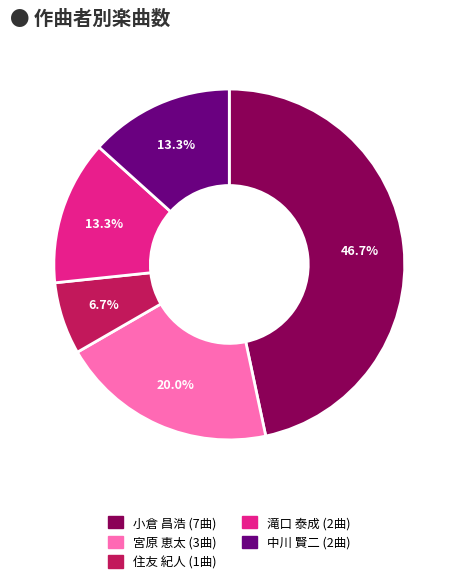

The 小倉 昌浩 slice represents 61% of the pie. True or false?

False